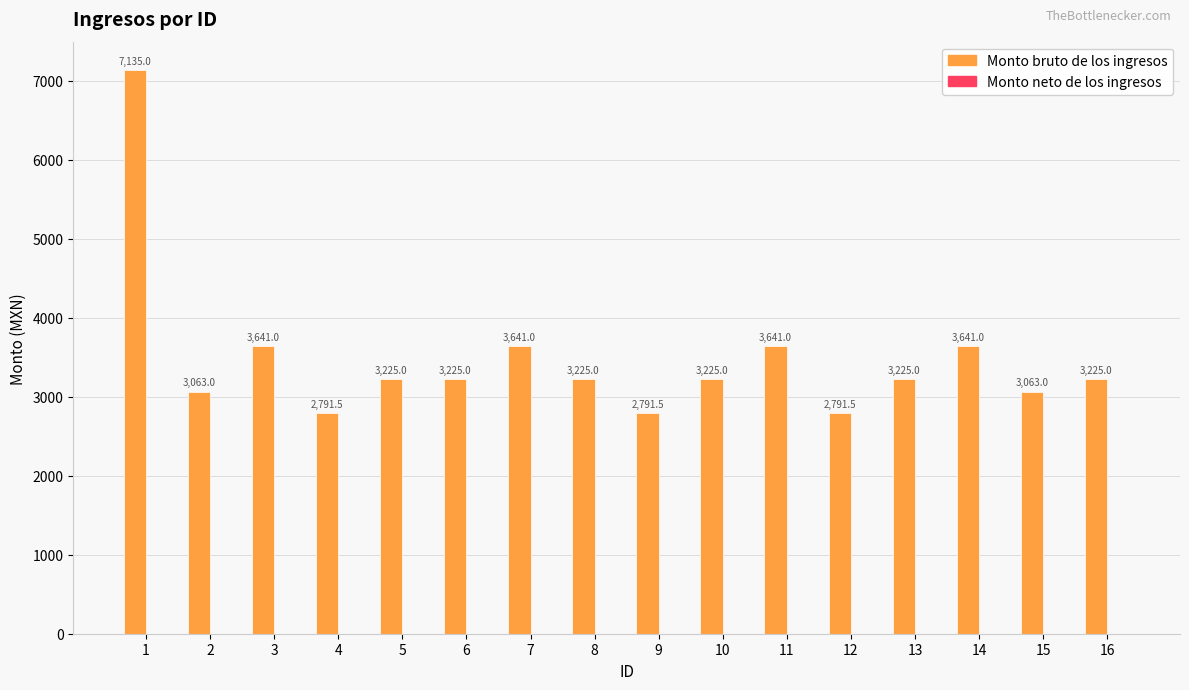

The value at 7 is 5093.2. True or false?

False